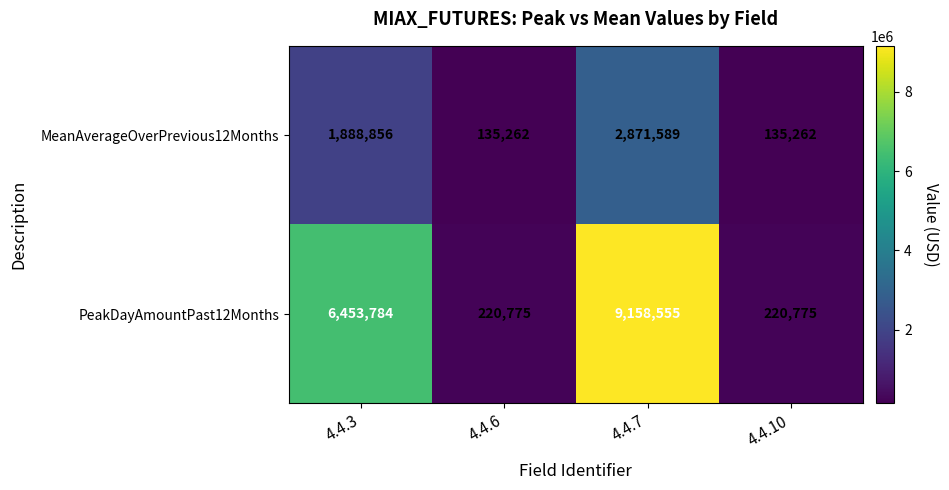

At which category is the sum across all series the highest?

4.4.7